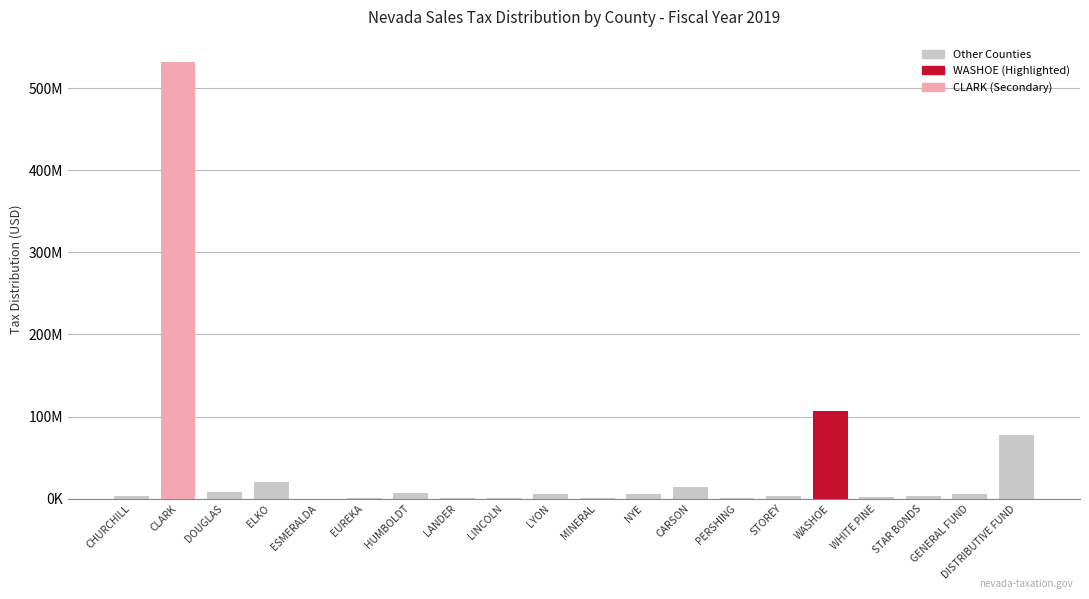

Which has a higher value, DISTRIBUTIVE FUND or NYE?

DISTRIBUTIVE FUND